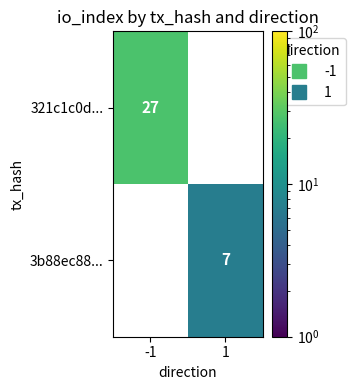

How many positive values does the 3b88ec88... series have?

1